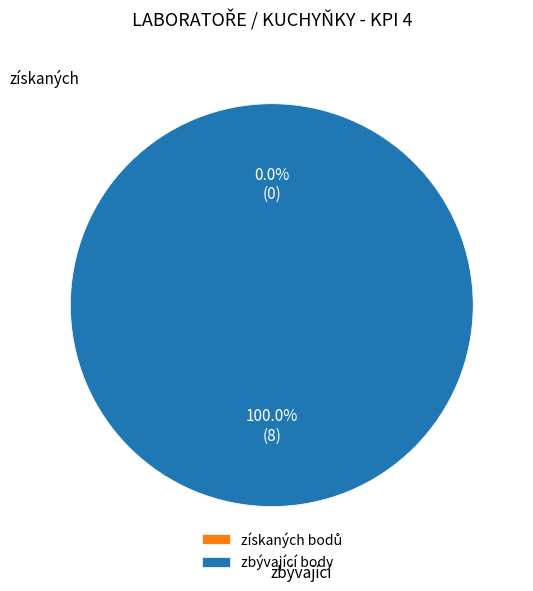

True or false: Podlaha accounts for 5% of the total.

False